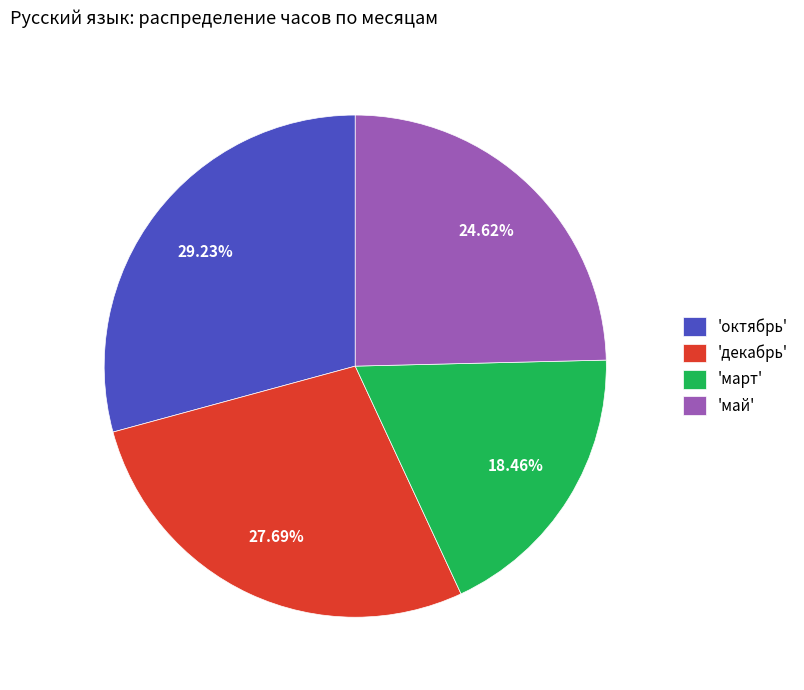

To the nearest percent, what is the average slice percentage?

25%